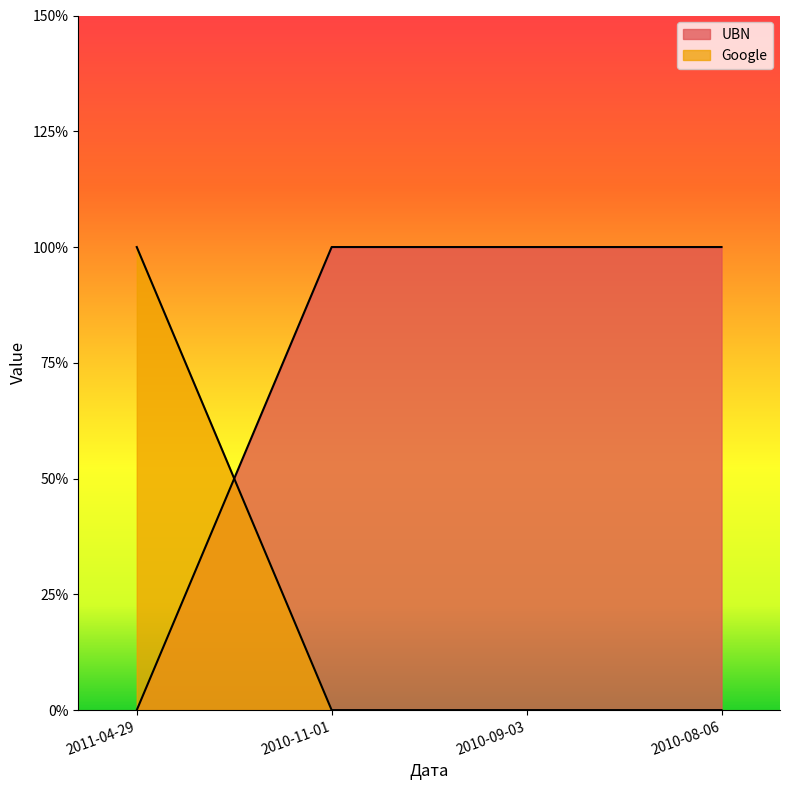

How many values in the UBN series are below 1?

1